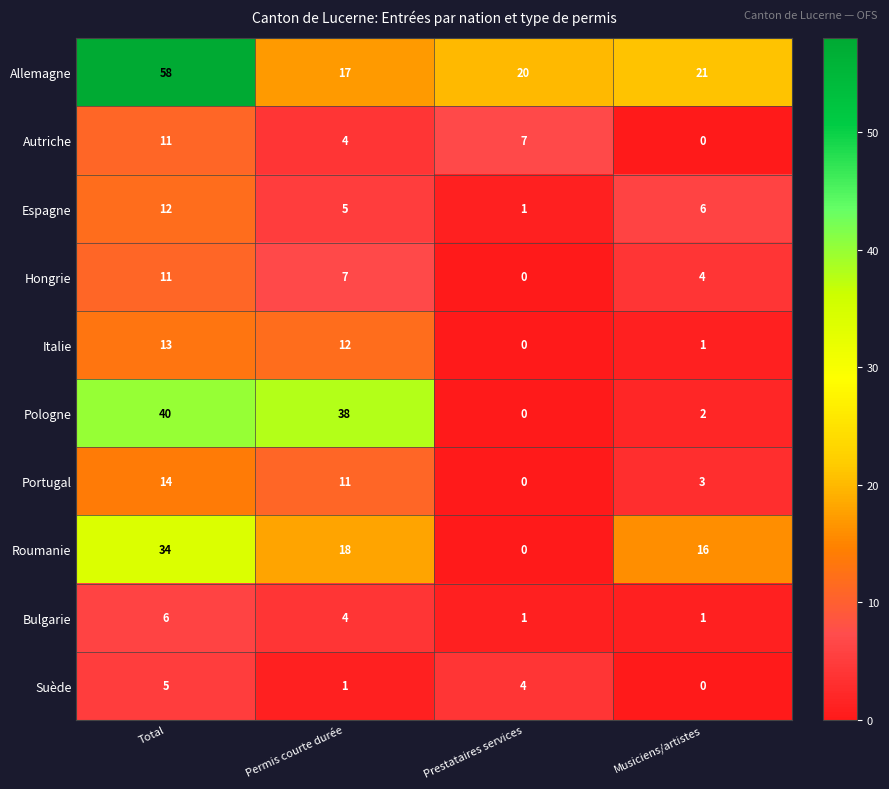

How many data points does each series have?

4